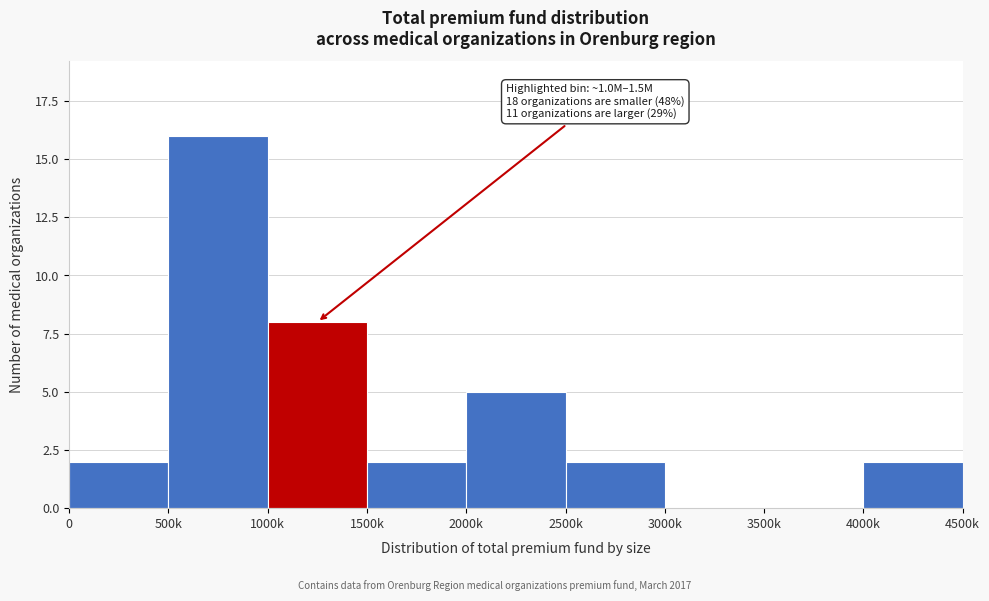

Reading left to right, transcribe all the data shown in this chart.

0=2	500k=16	1000k=8	1500k=2	2000k=5	2500k=2	3000k=0	3500k=0	4000k=2